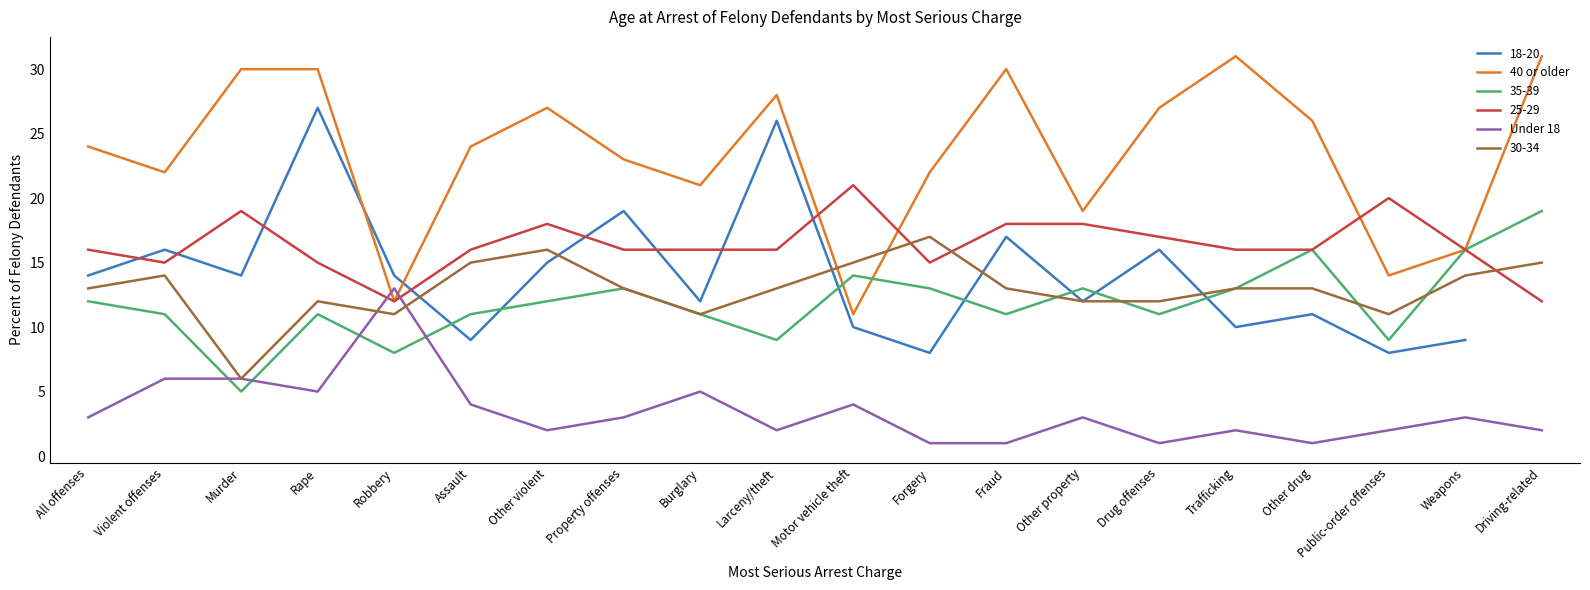

What is the difference between the Under 18 values at Forgery and Other property?

2